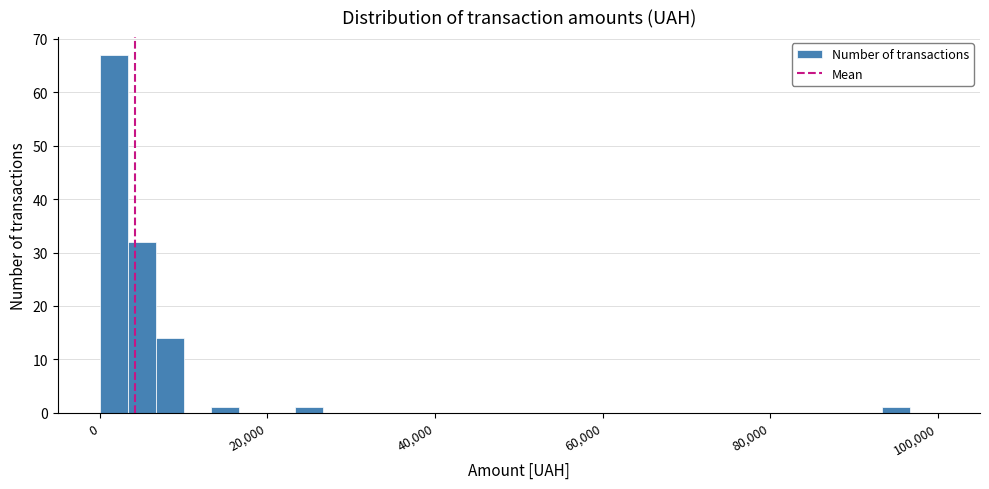

Read against the x-axis, roughly where is the centre of the tallest bar?

2000